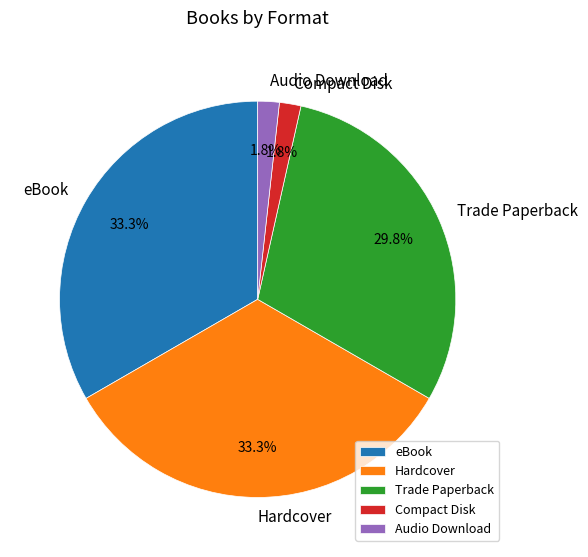

Does any single category account for the majority?

No